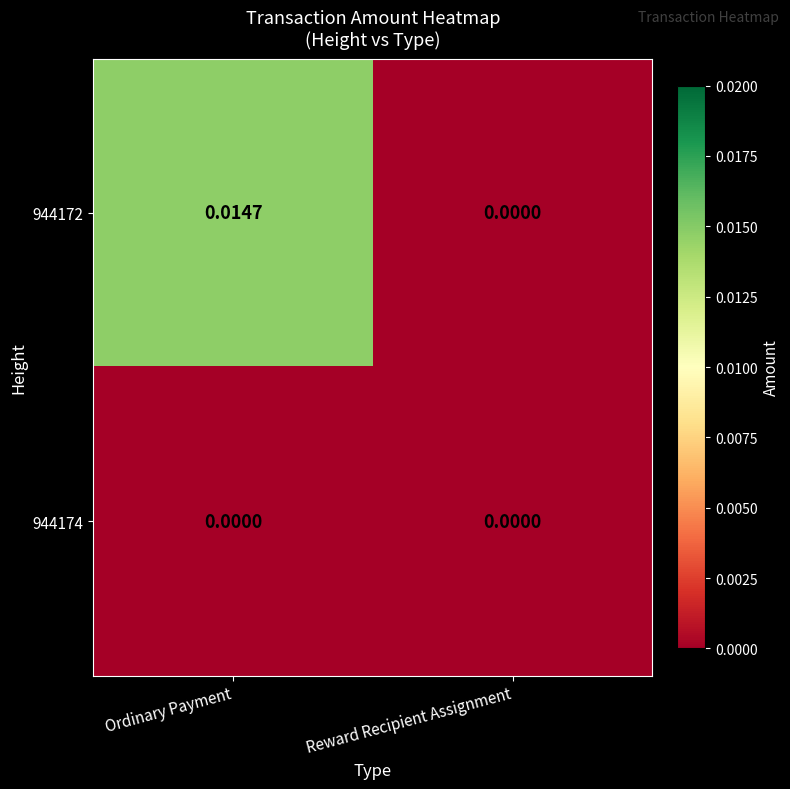

Rank the categories by 944172 value from lowest to highest.

Reward Recipient Assignment, Ordinary Payment